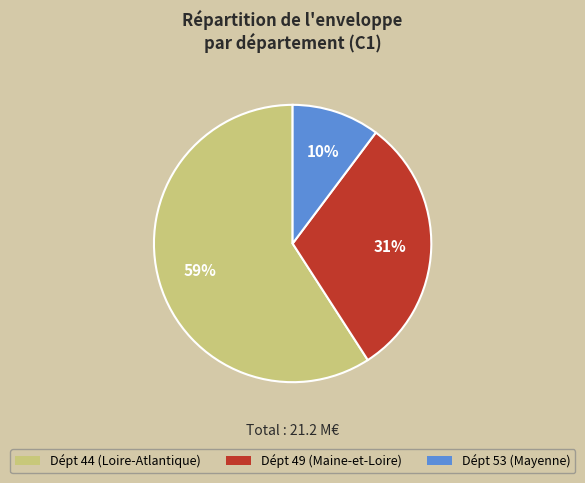

Between Dépt 44 (Loire-Atlantique) and Dépt 49 (Maine-et-Loire), which is larger?

Dépt 44 (Loire-Atlantique)